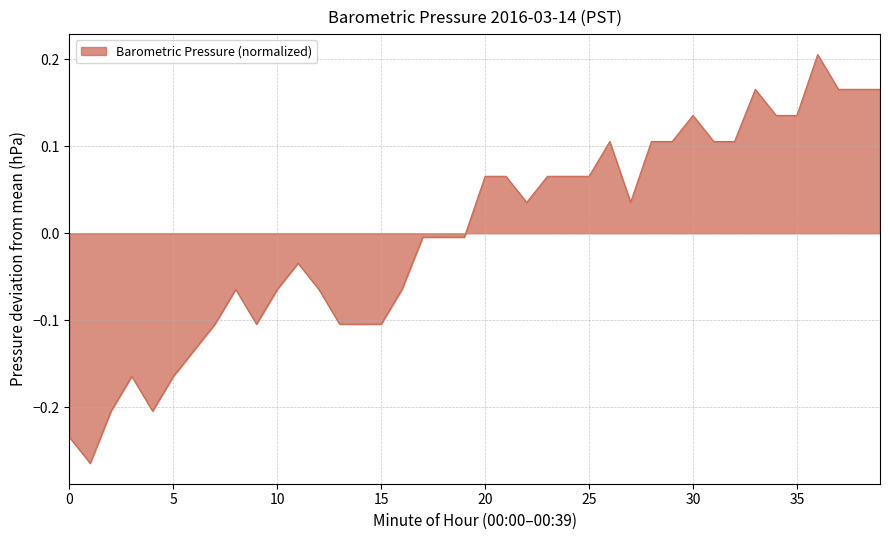

What is the value of the 24th point from the left?

0.1